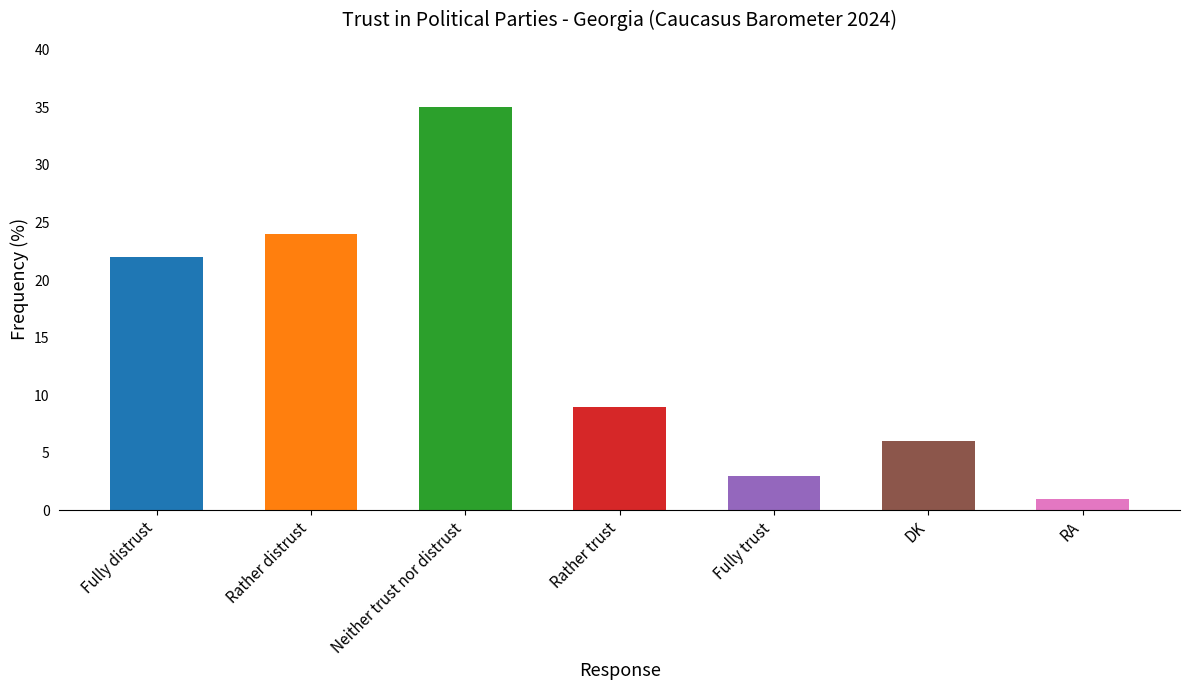

What position from the right is Neither trust nor distrust?

5